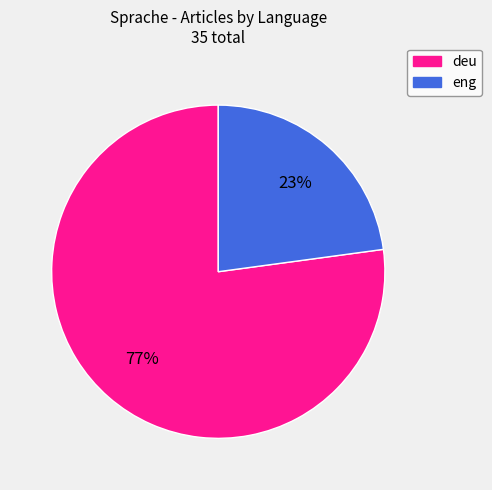

Is eng the majority of the pie?

No